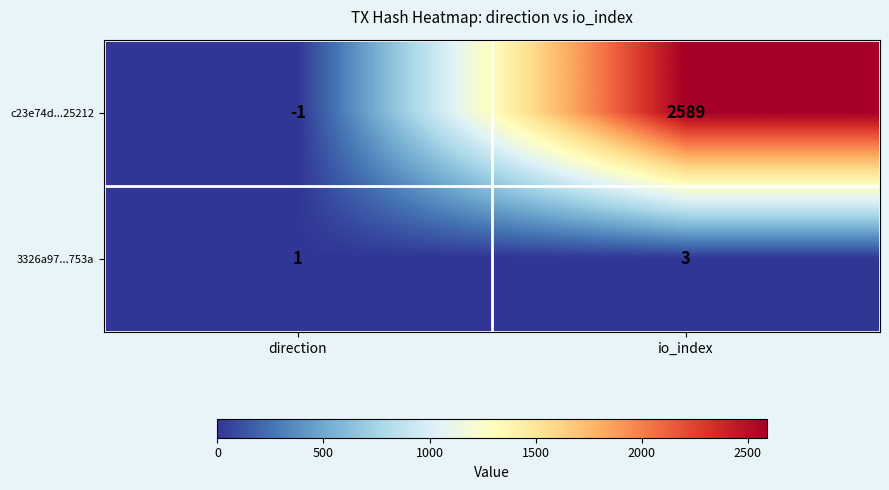

Which category has the lowest value across all series?

direction